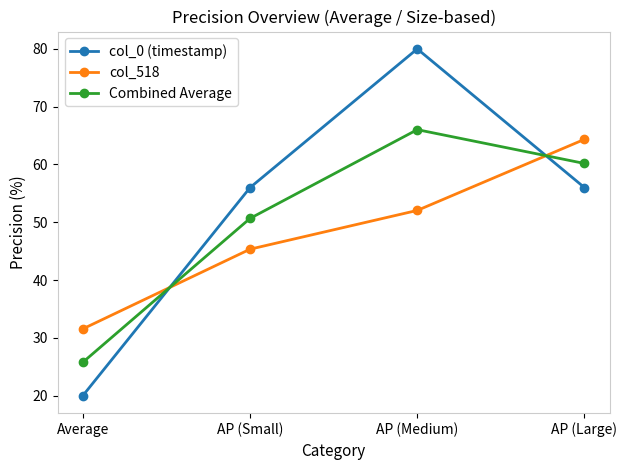

Which series has the largest total across all categories?

col_0 (timestamp)